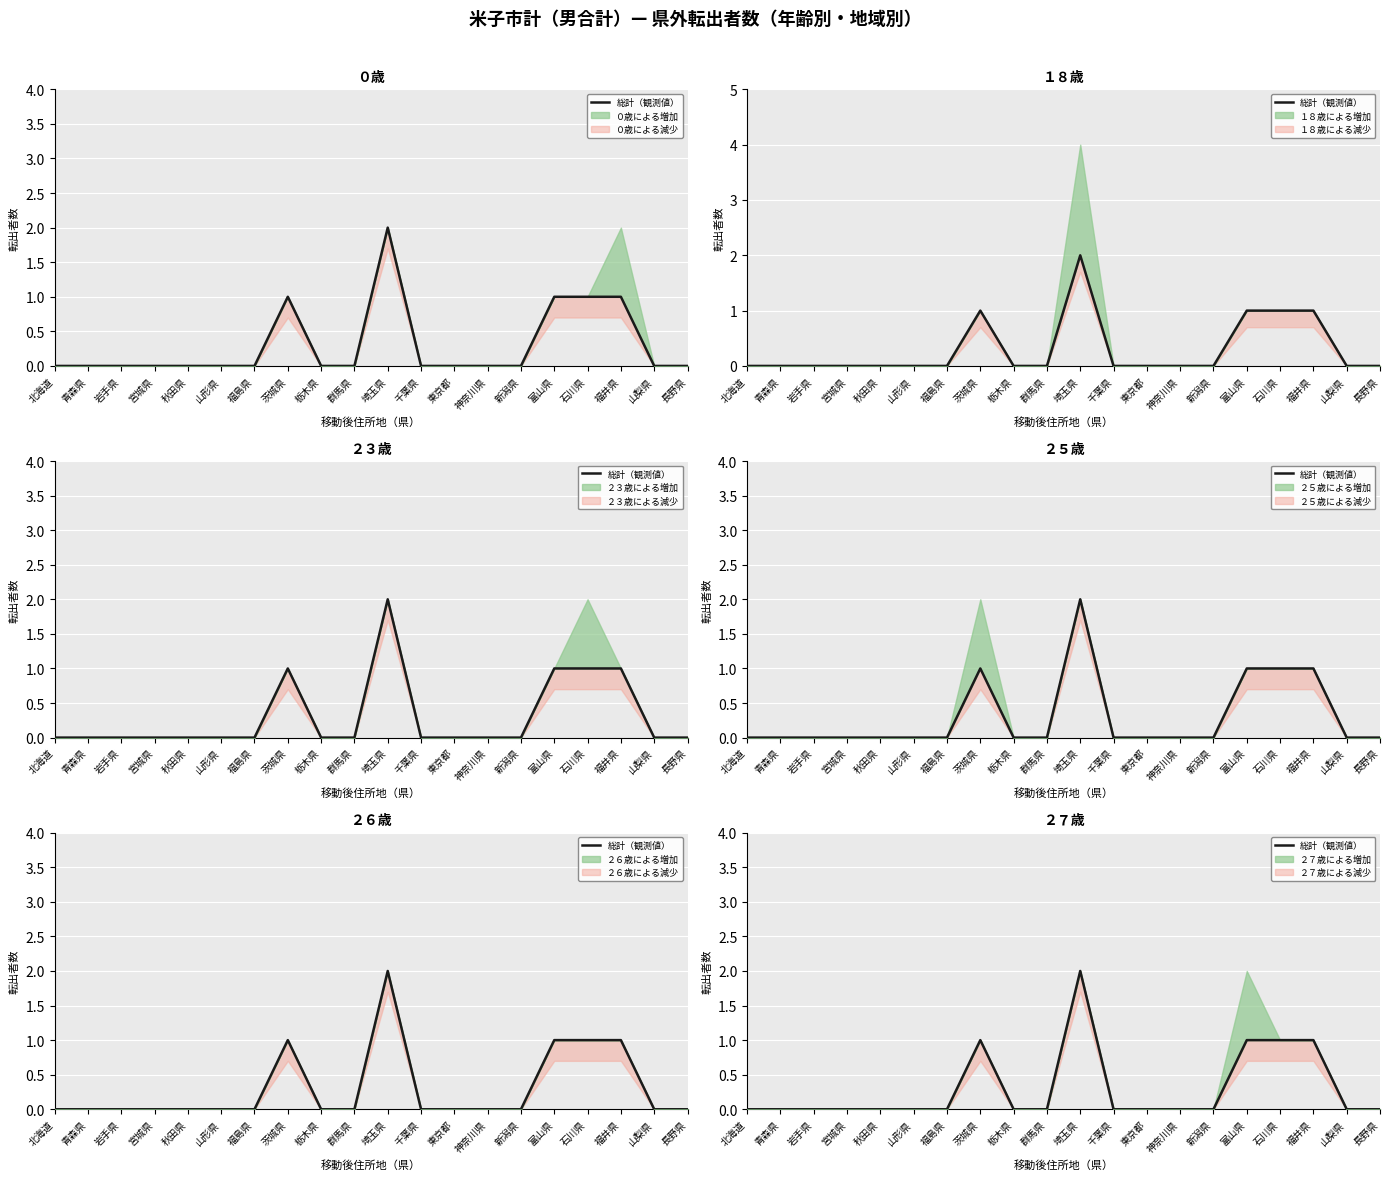

Reading left to right, extract all data points from this chart.

北海道=0	青森県=0	岩手県=0	宮城県=0	秋田県=0	山形県=0	福島県=0	茨城県=1	栃木県=0	群馬県=0	埼玉県=2	千葉県=0	東京都=0	神奈川県=0	新潟県=0	富山県=1	石川県=1	福井県=1	山梨県=0	長野県=0